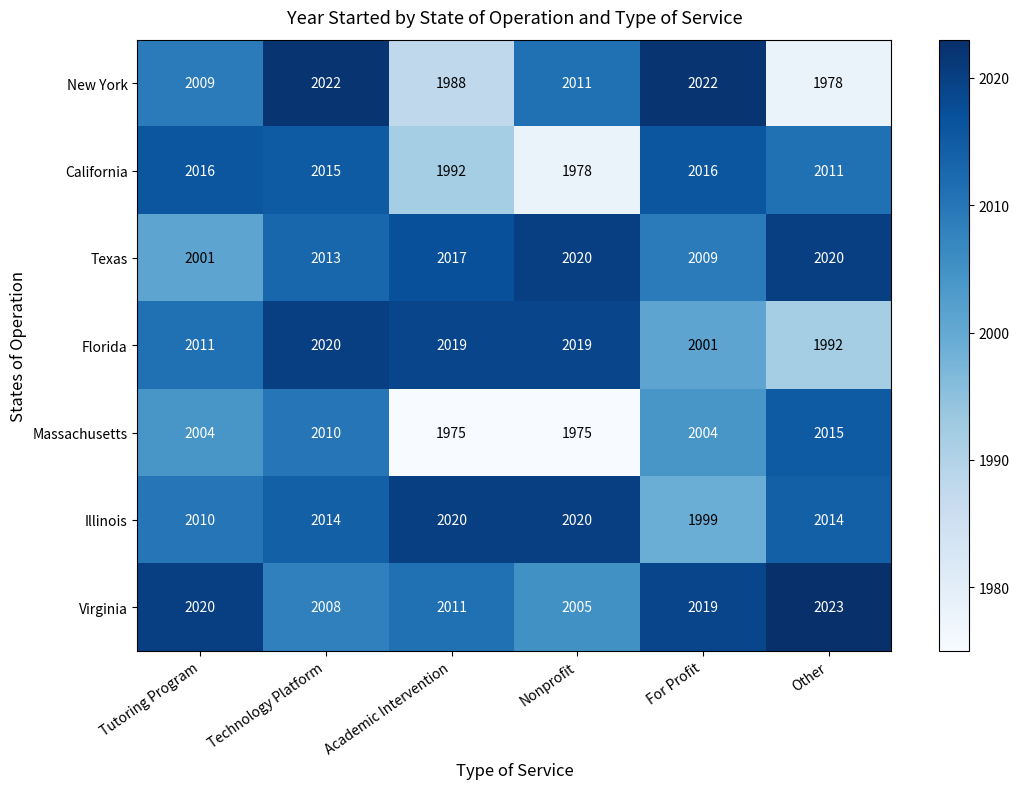

Which series has the widest spread of values?

New York